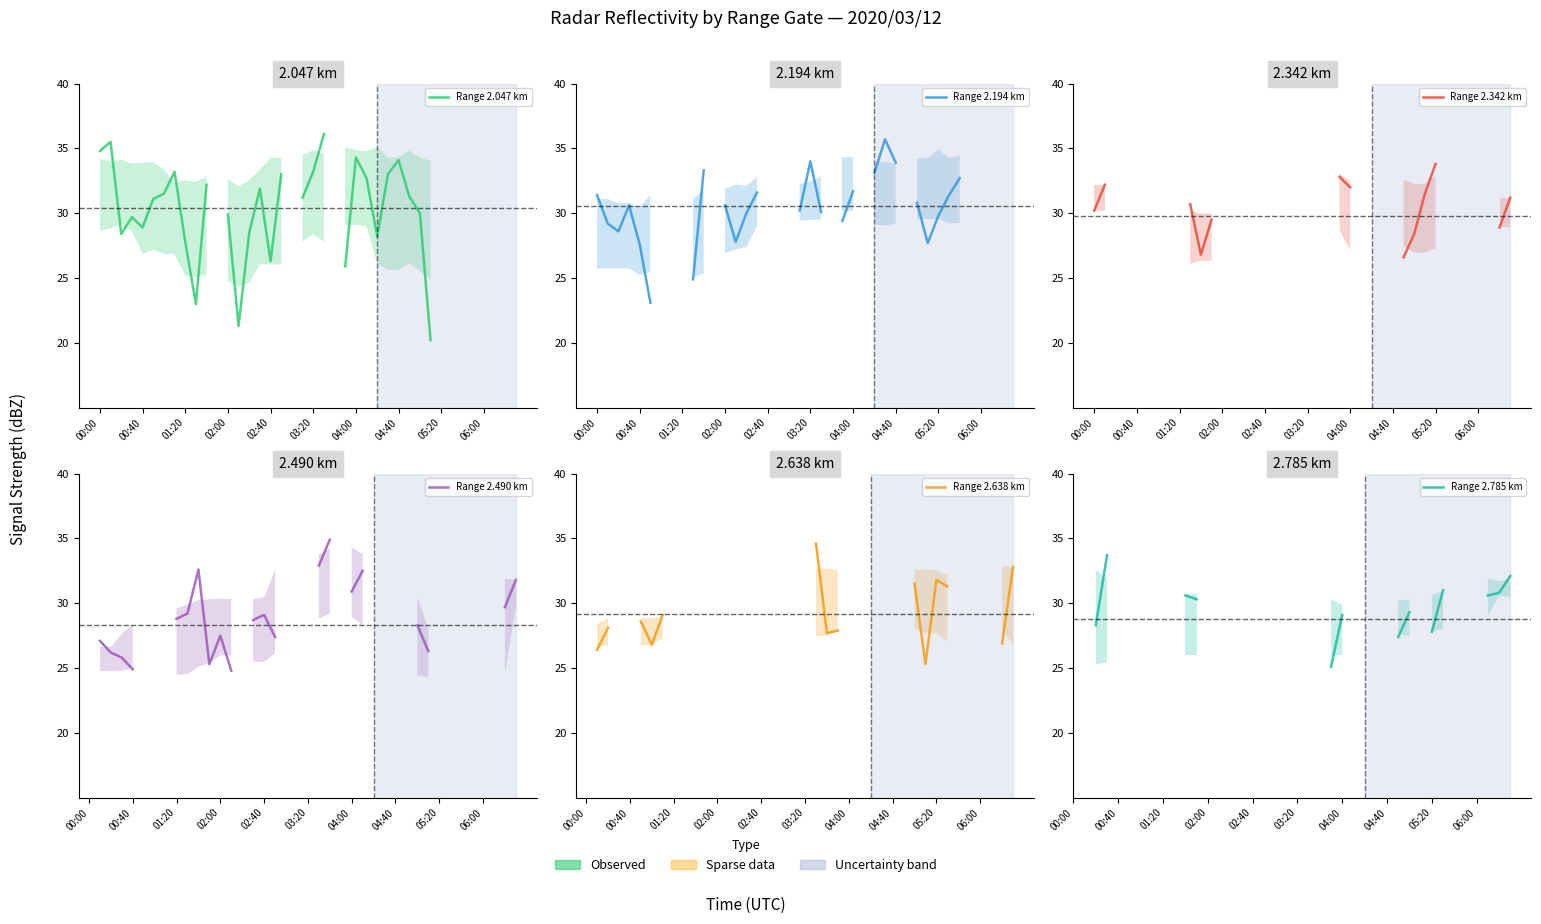

The Range 2.047 km series shows 7.4 at 02:00. True or false?

False